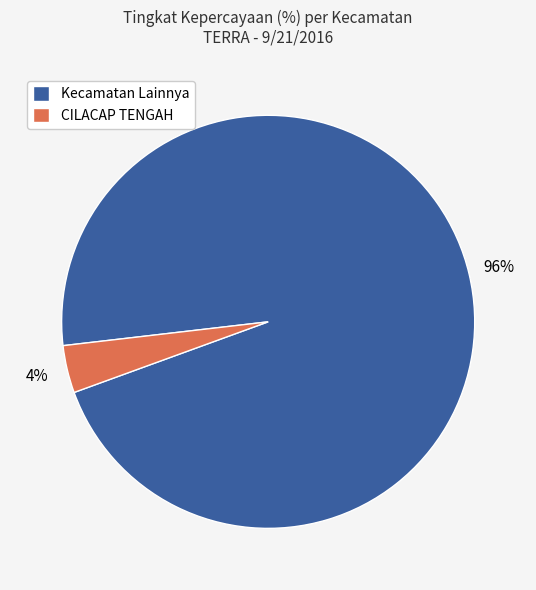

Is the sum of Kecamatan Lainnya and CILACAP TENGAH greater than half?

Yes